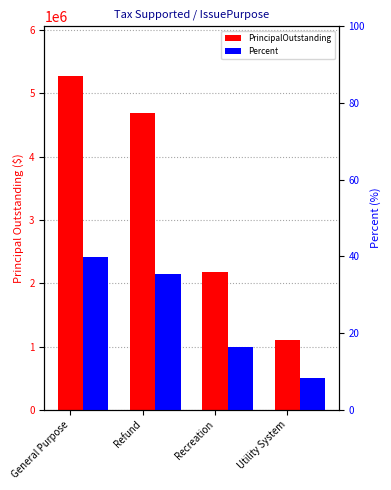

What is the label of the 3rd bar from the right?

Refund